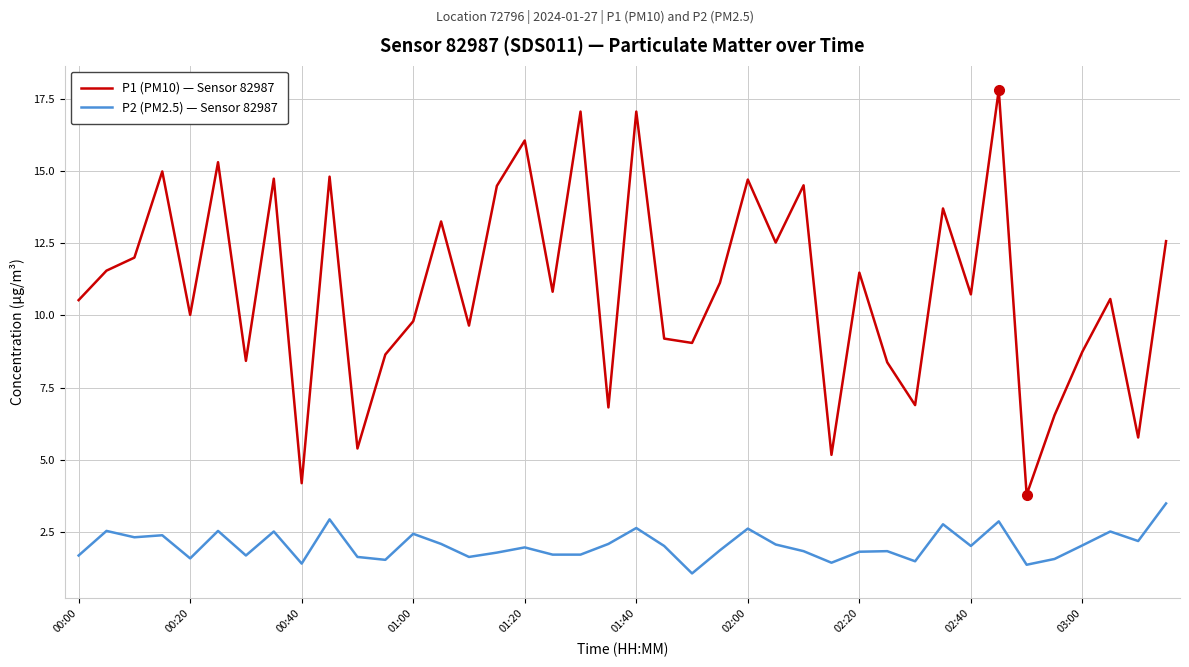

Which series has the largest total across all categories?

P1 (PM10) — Sensor 82987